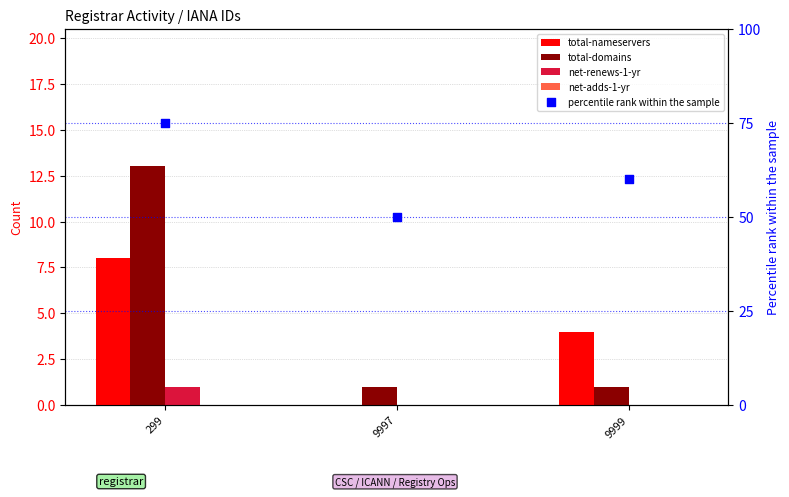

Is the value of net-renews-1-yr at 299 greater than the value of total-nameservers at 9997?

Yes